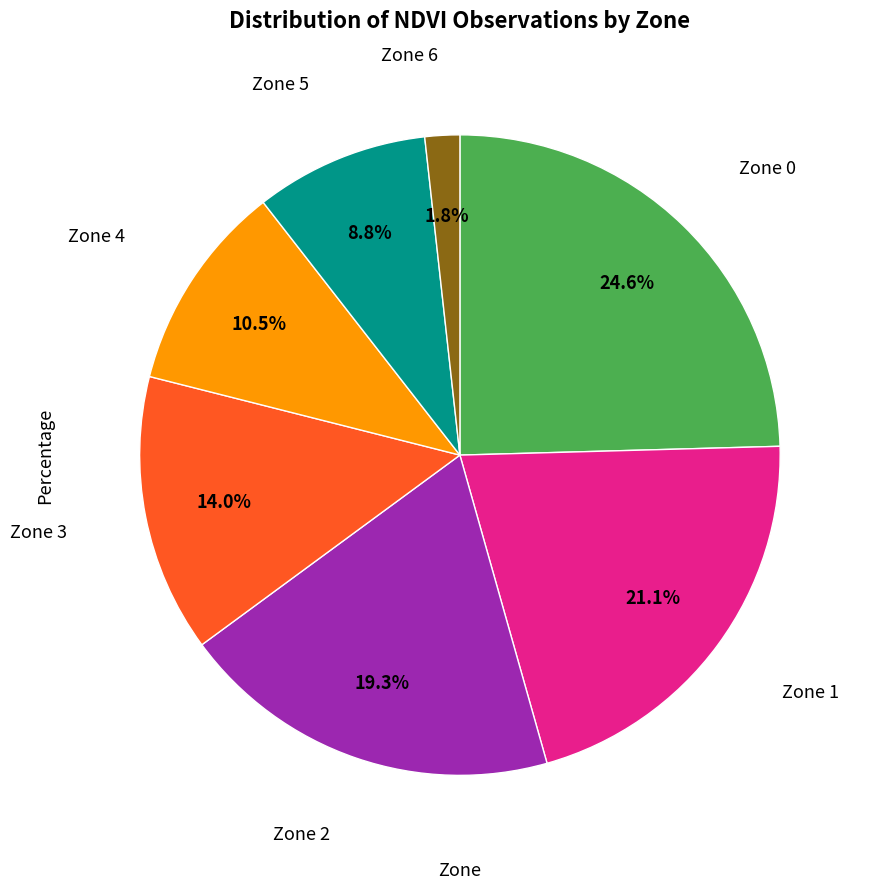

How many segments does this pie chart have?

7